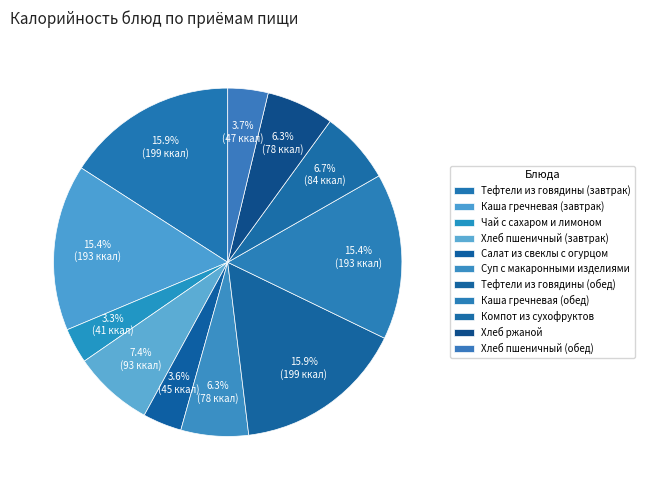

Does Салат из свеклы с огурцом represent more than half of the total?

No